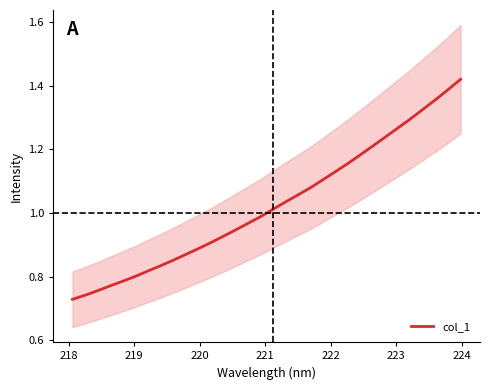

What is the difference between the maximum and minimum values?

0.7